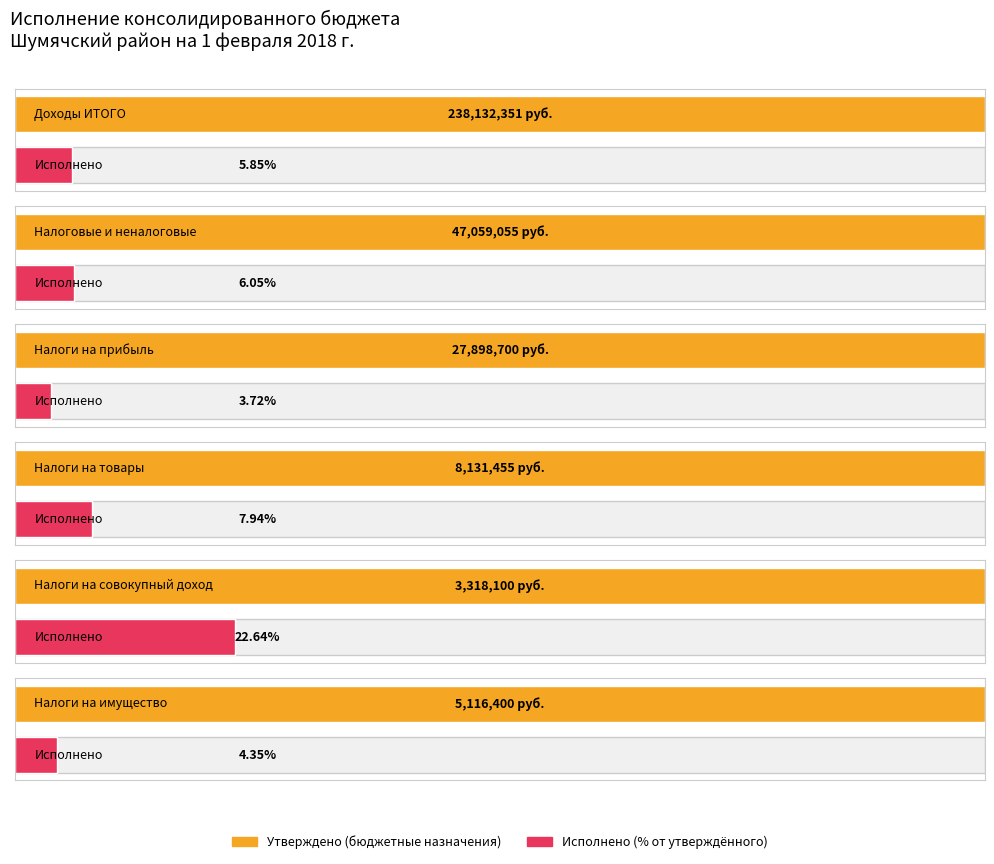

What is the spread (max minus min) of values at Налоги на совокупный доход?

2567019.0